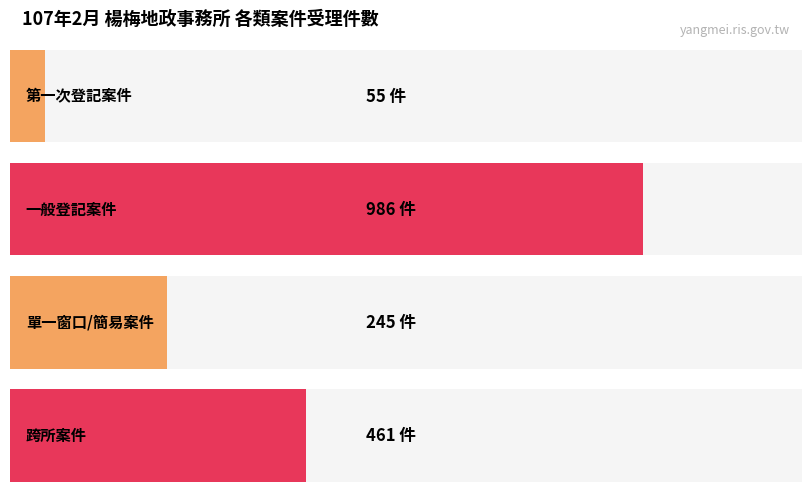

What is the label of the 4th bar from the left?

跨所案件